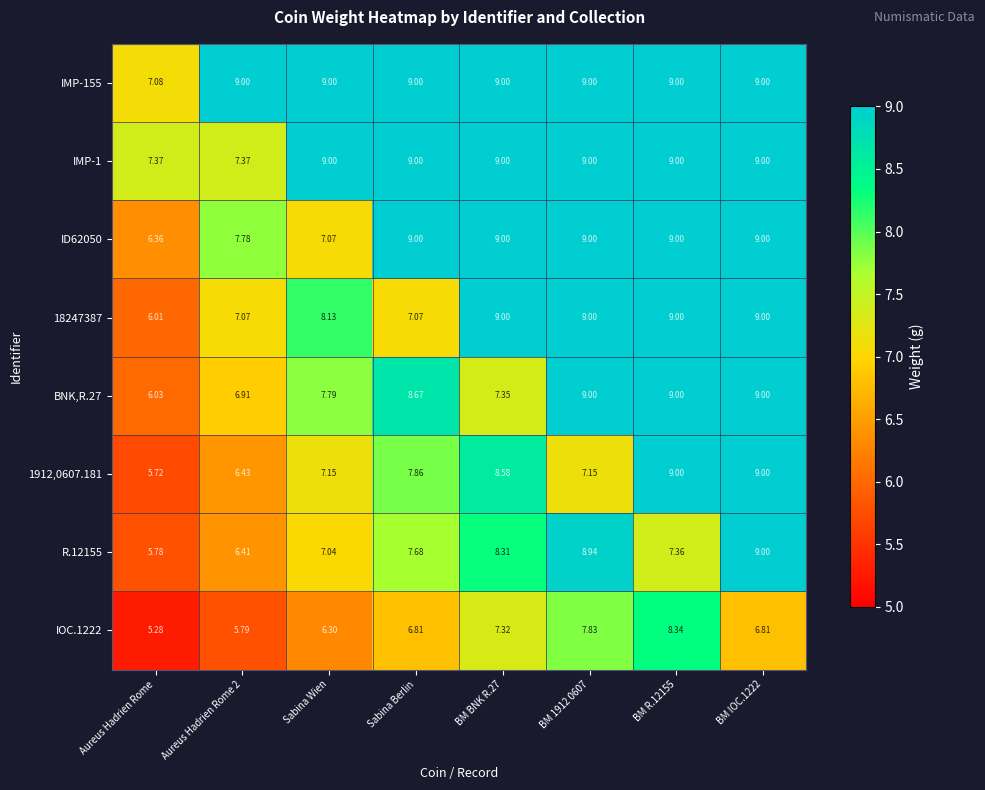

Is the value of BNK,R.27 at BM 1912 0607 greater than the value of ID62050 at Aureus Hadrien Rome 2?

Yes